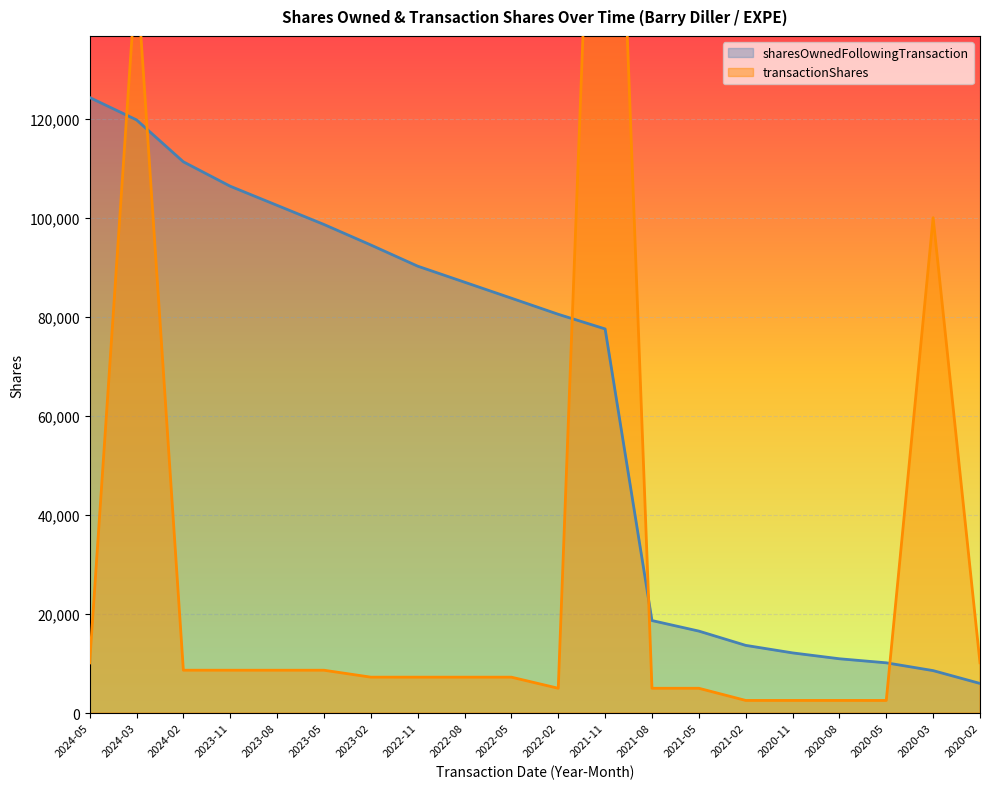

What is the spread (max minus min) of values at 2020-02?

4182